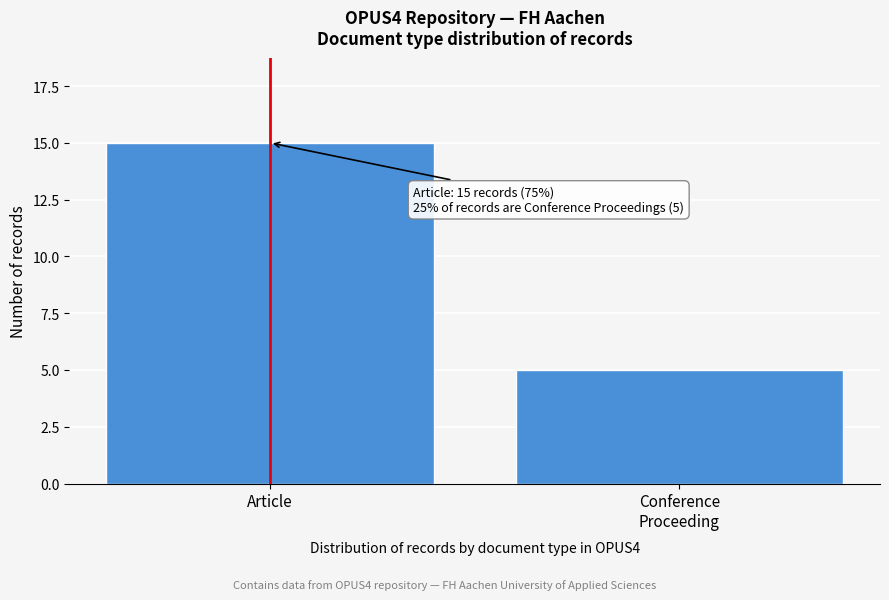

Reading left to right, what are all the values shown in this chart?

15	5